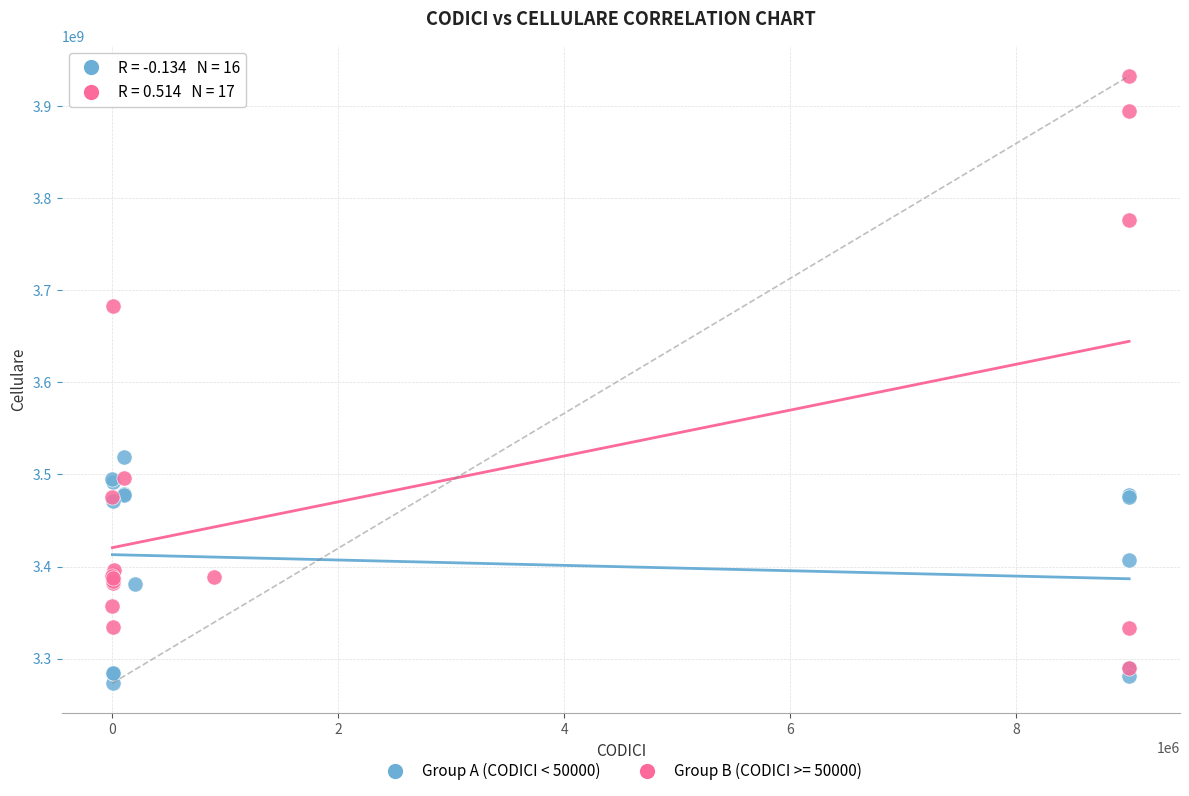

Which series has the widest spread of Y values?

Group B (CODICI >= 50000)